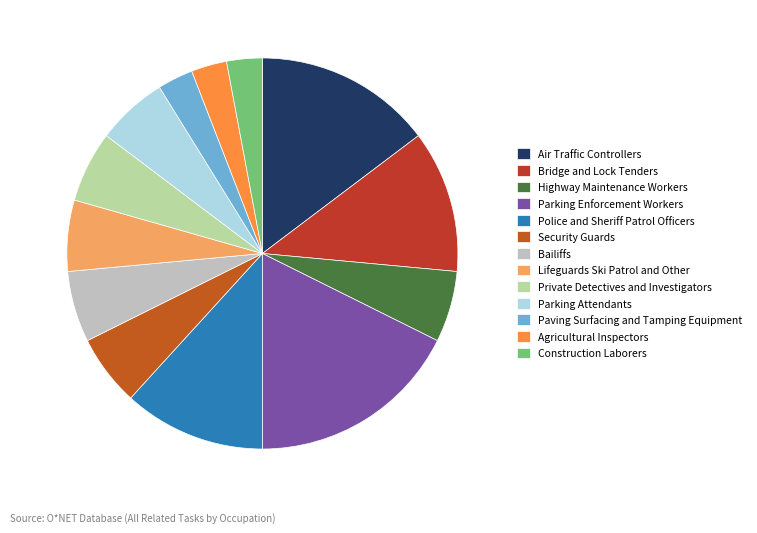

Is there any slice that represents more than half of the pie?

No